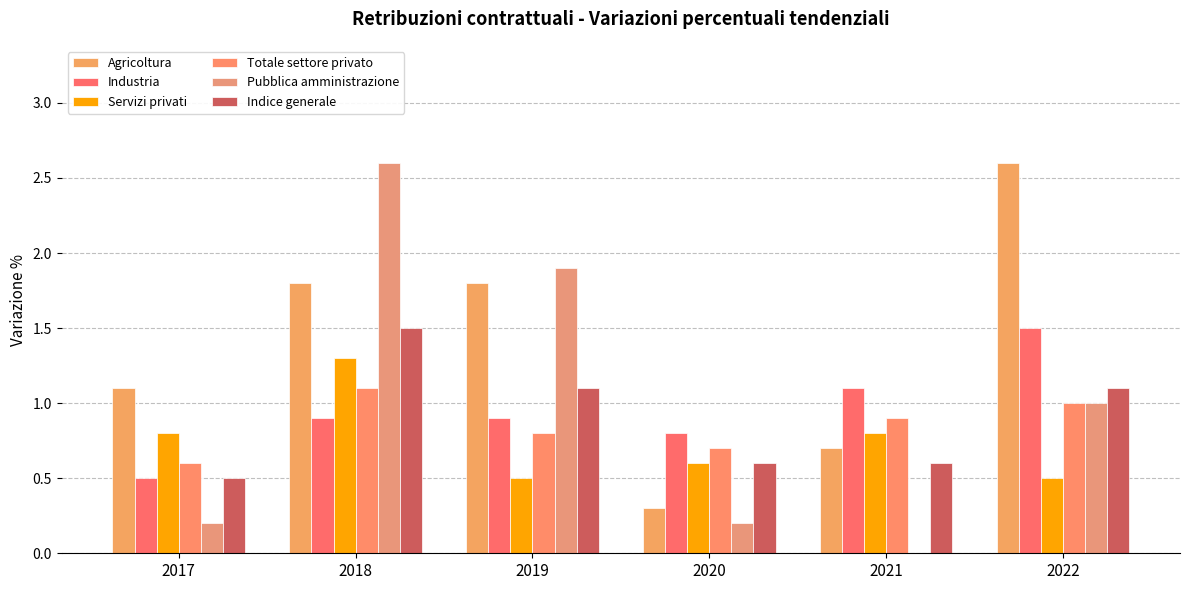

List the labels in order of Industria value, largest first.

2022, 2021, 2018, 2019, 2020, 2017